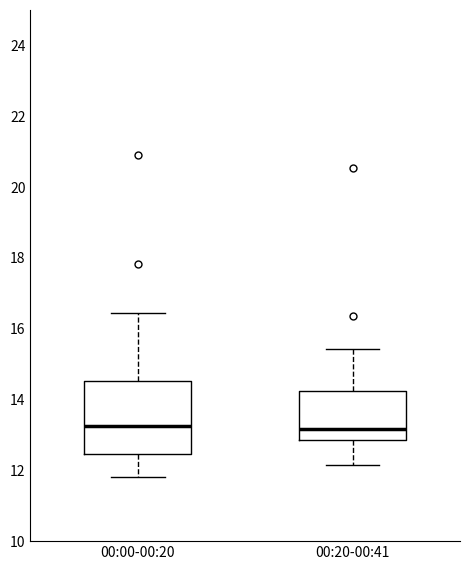

Where is the lower edge of the box for 00:20-00:41 on the y-axis? The values are not printed on the chart, so give them approximately, as read against the axis.

12.8